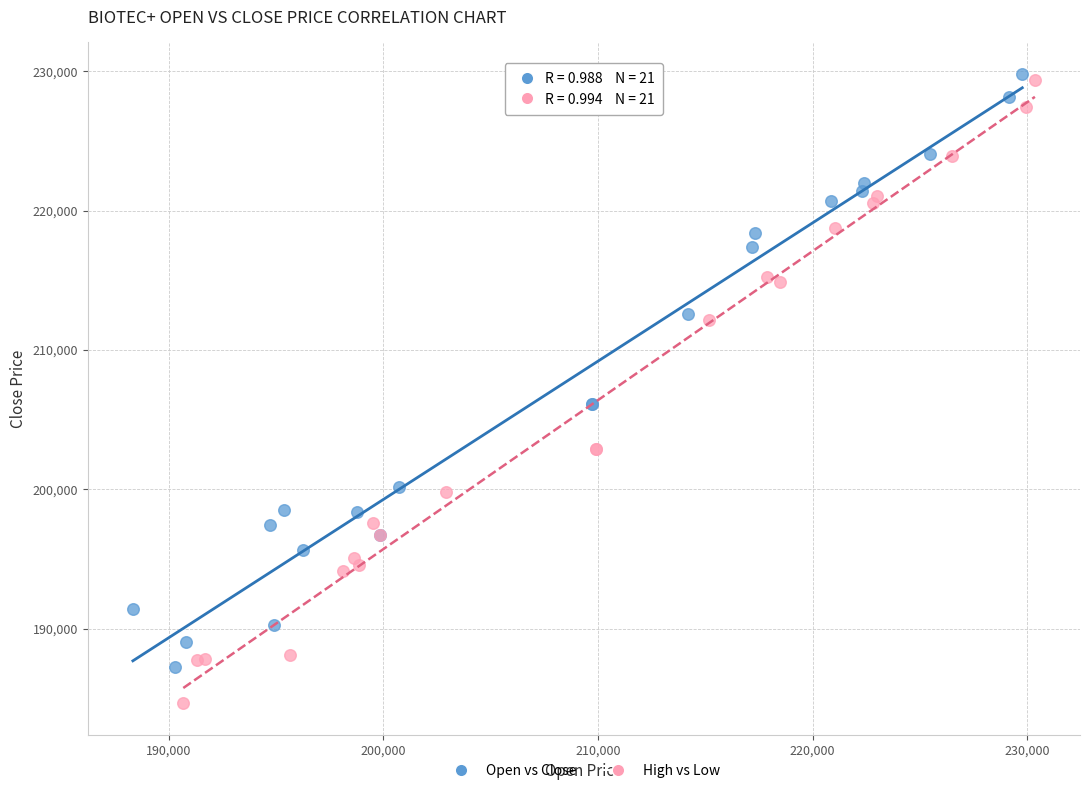

Which series has the widest spread of Y values?

High vs Low